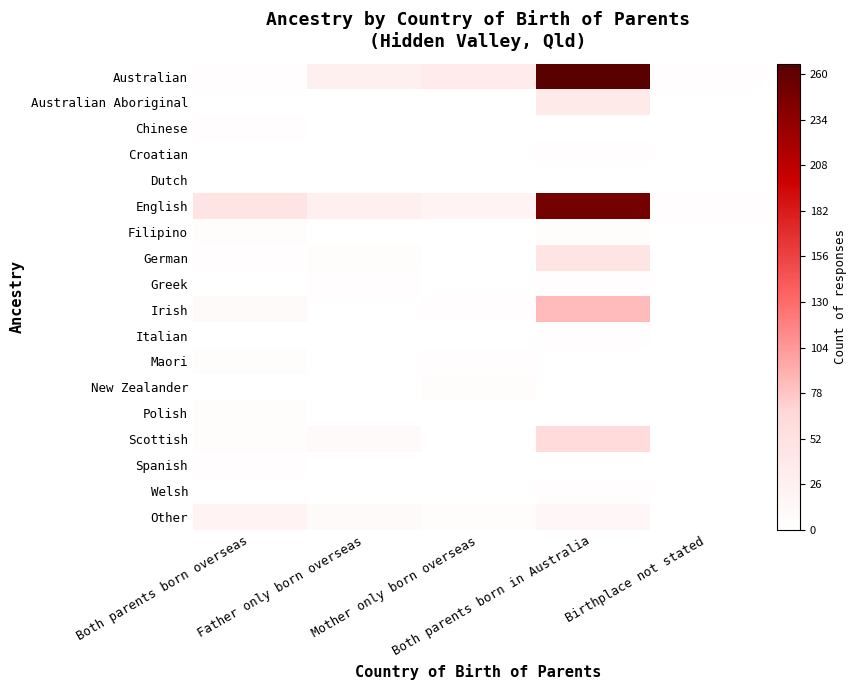

Between Birthplace not stated and Both parents born in Australia, which is larger?

Both parents born in Australia